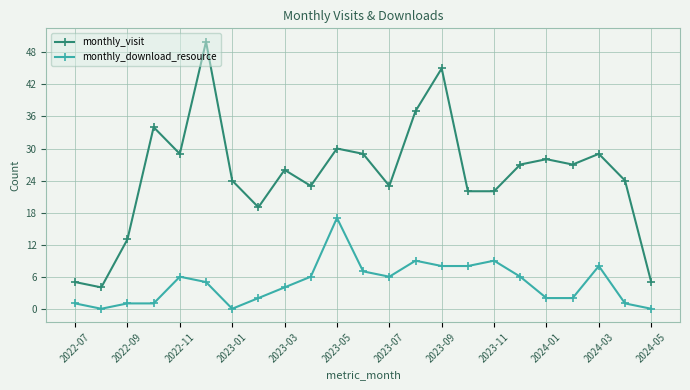

What is the lowest value of the monthly_visit series?

4